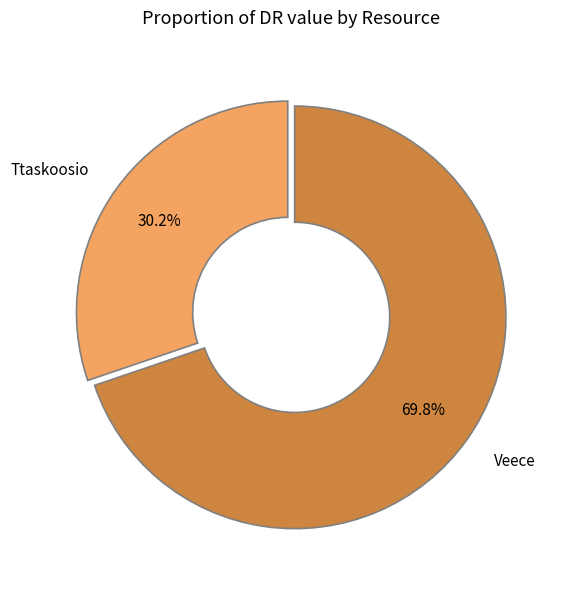

How many slices are in this pie chart?

2